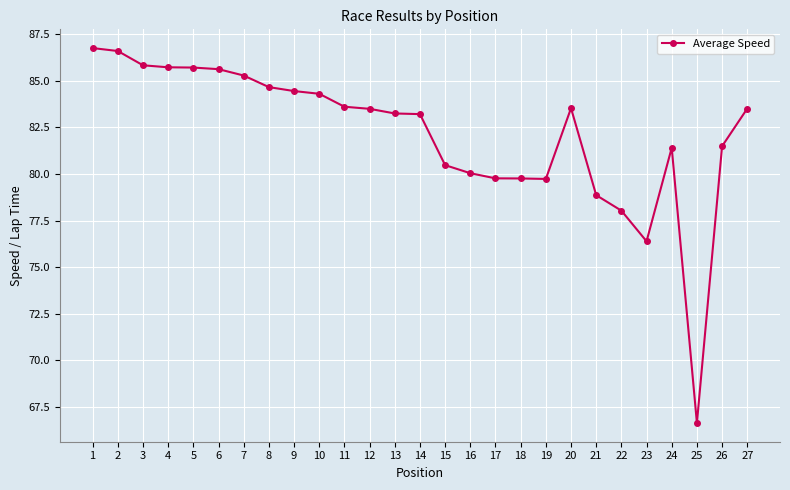

What value does the data have at 4?

85.7